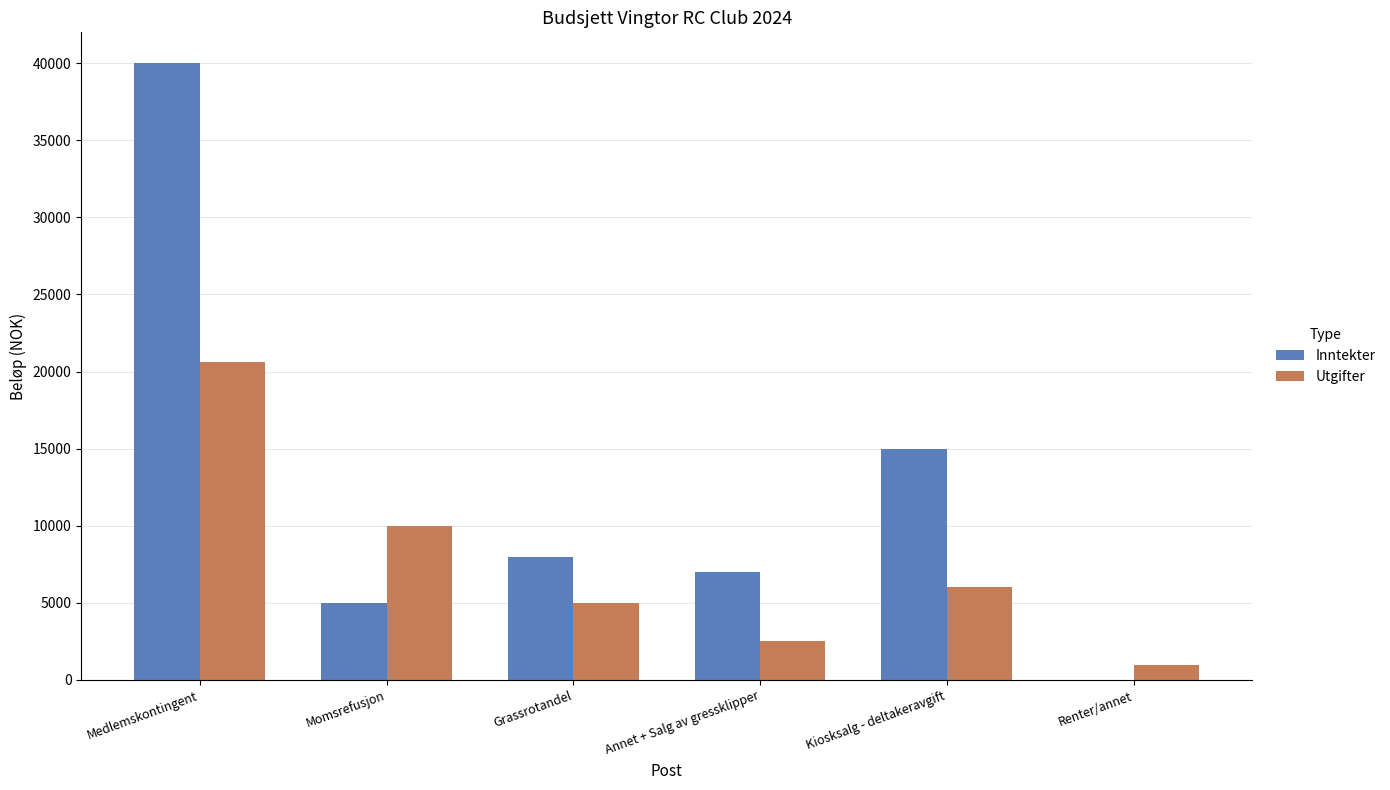

At which category is the sum across all series the highest?

Medlemskontingent